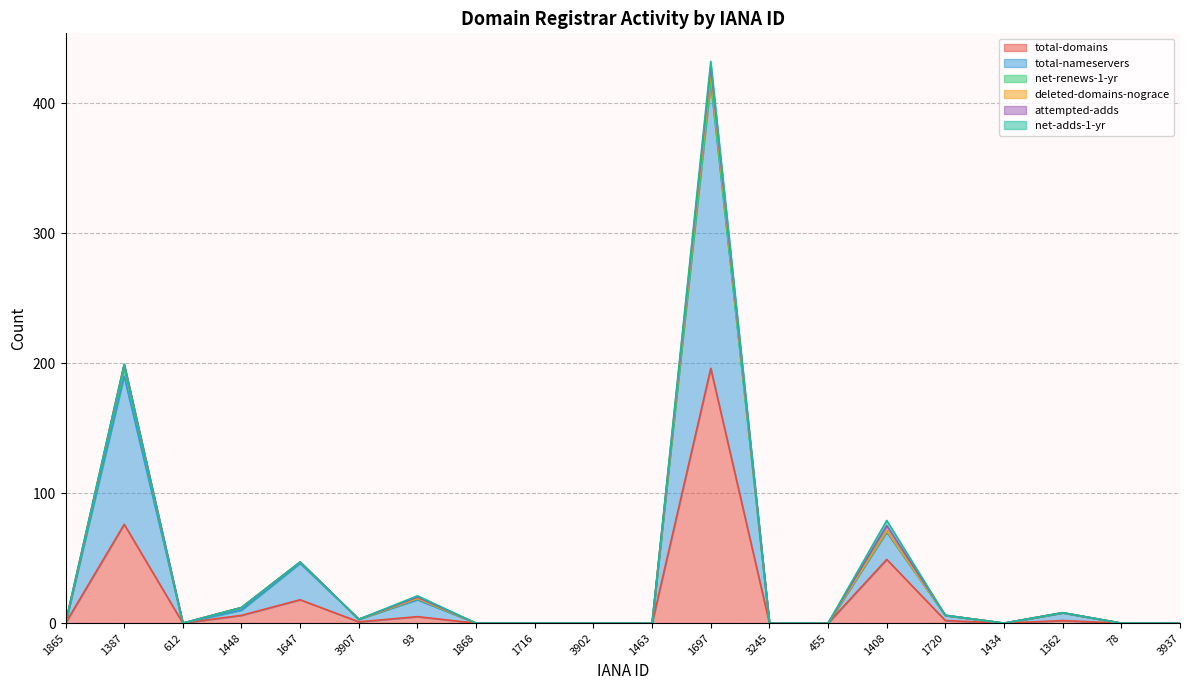

The value of total-domains at 1387 is 51. True or false?

False